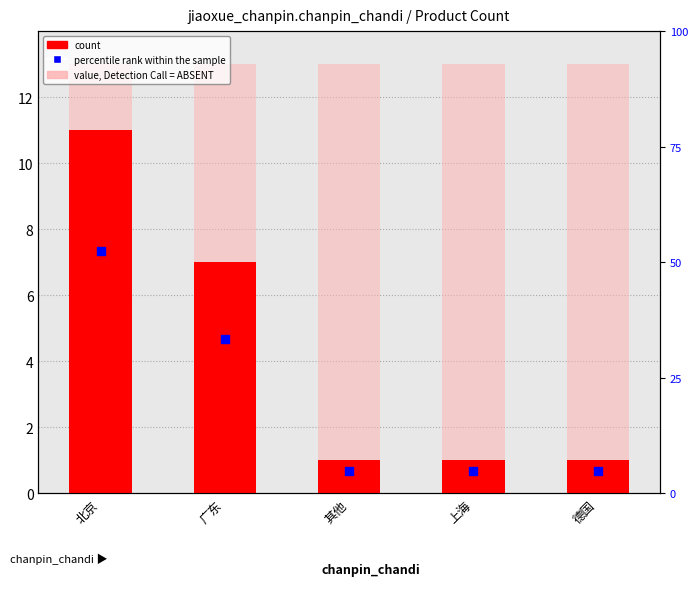

Which series contains the lowest Y value?

count